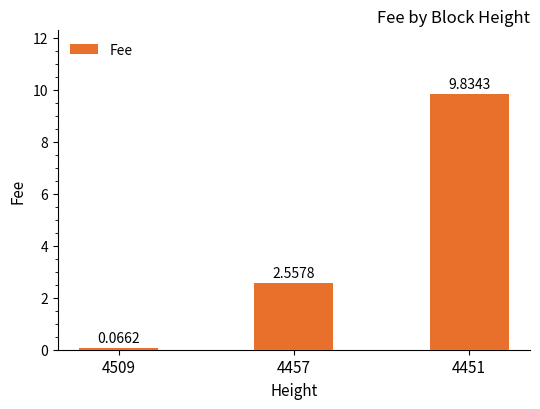

Where does the data first go above 2?

4457